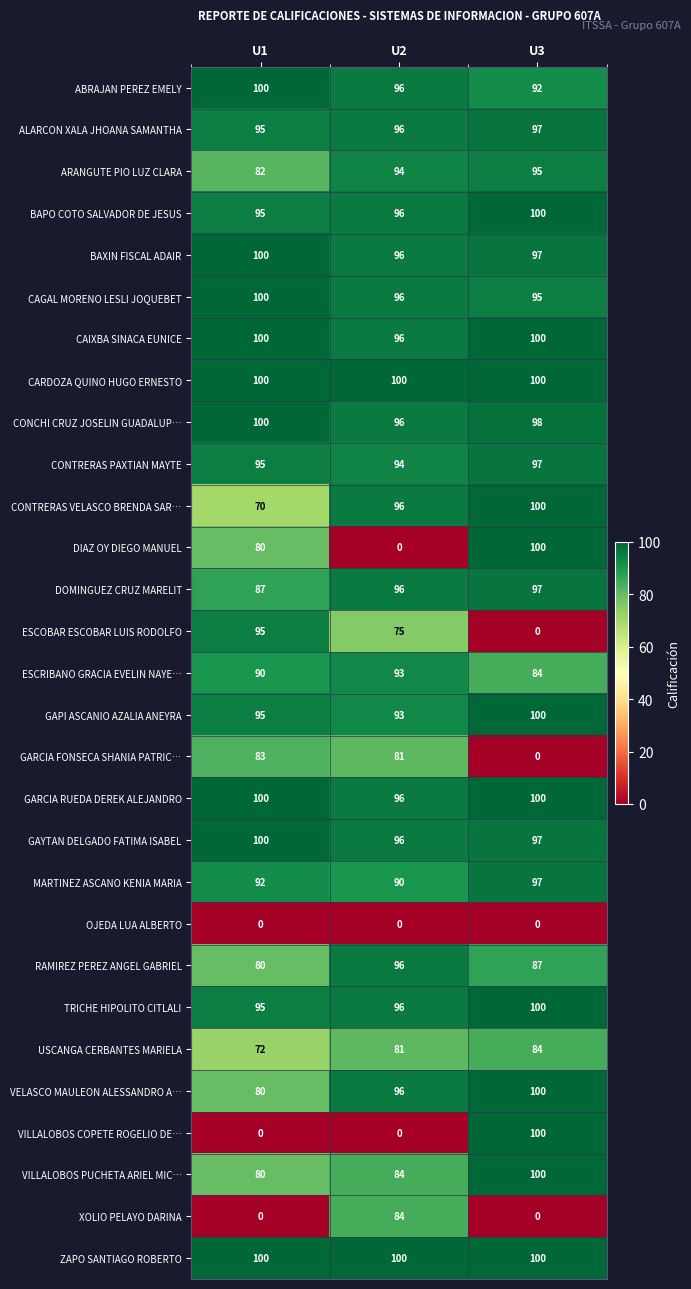

Rank the categories by CONCHI CRUZ JOSELIN GUADALUP… value from lowest to highest.

U2, U3, U1